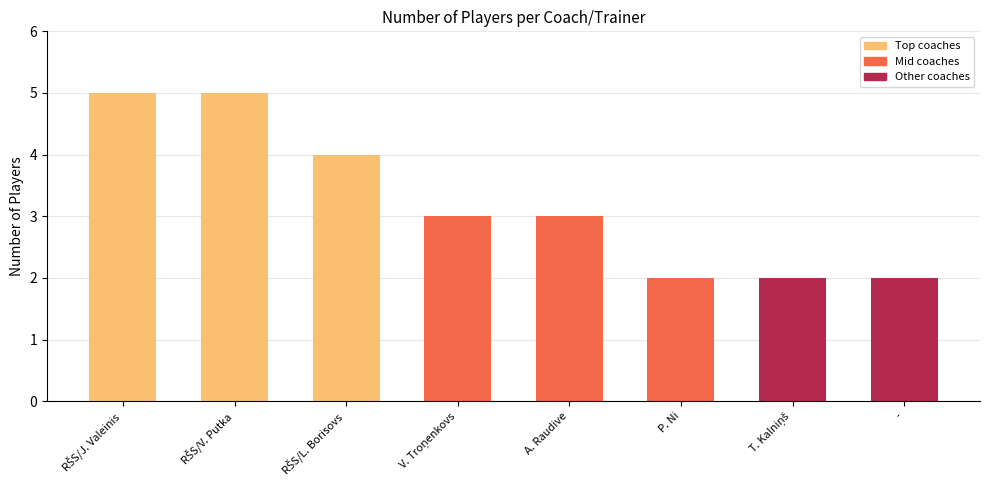

What is the greatest value displayed?

5